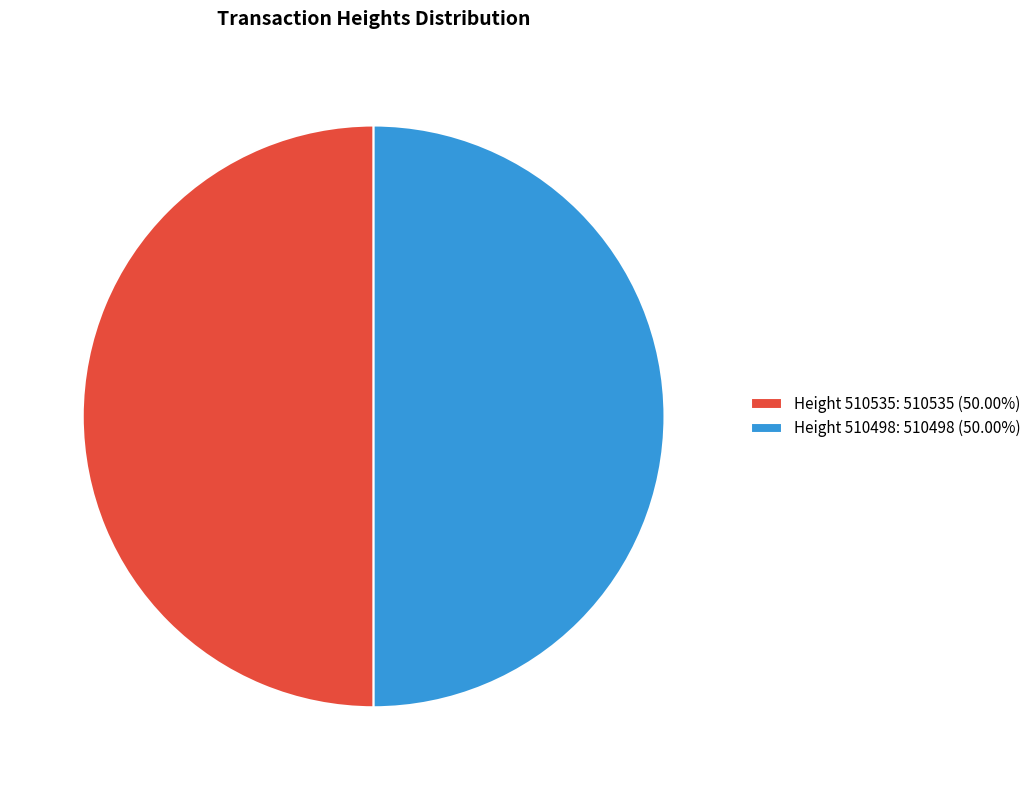

Approximately how many times larger is the value at Height 510535: 510535 (50.00%) compared to Height 510498: 510498 (50.00%)?

1.0